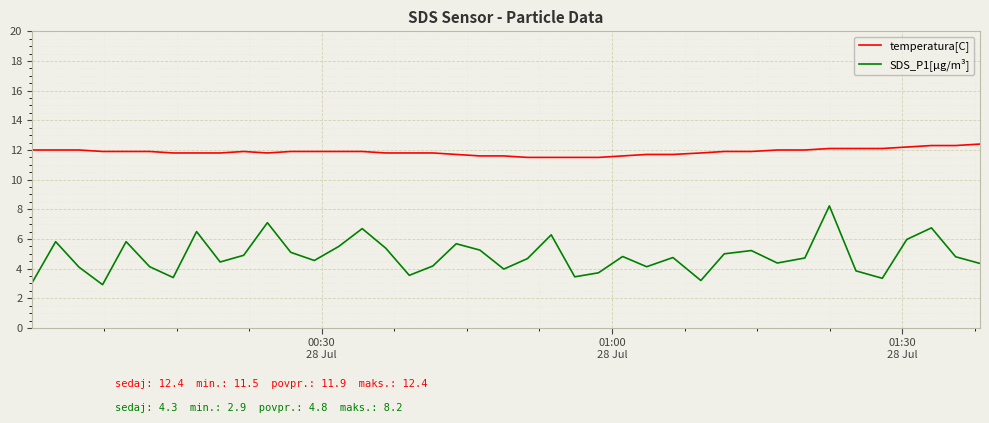

True or false: temperatura[C] and SDS_P1[µg/m³] cross at least once.

False